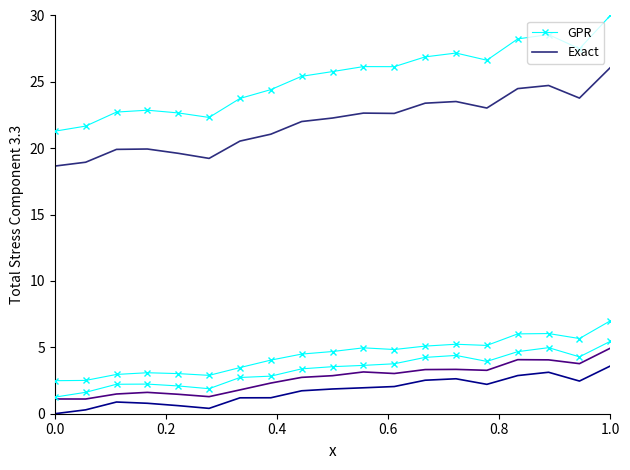

True or false: Exact and GPR cross at least once.

False